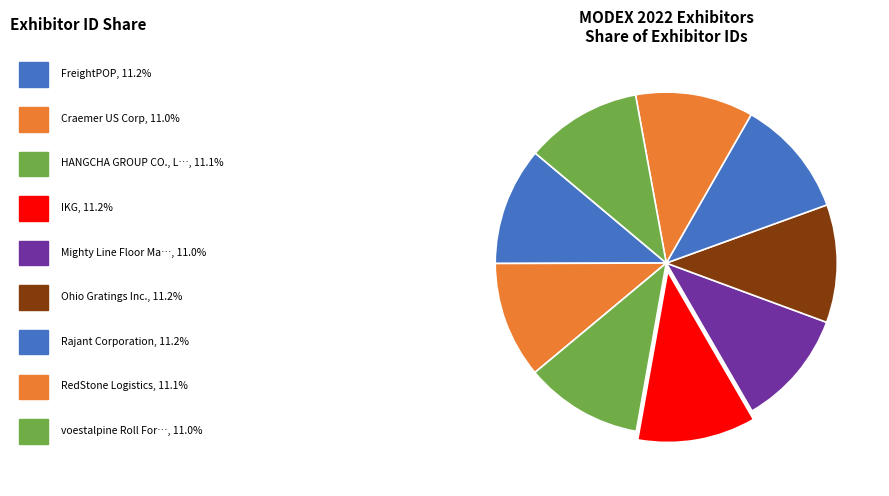

Rank the categories by value from highest to lowest.

Rajant Corporation, IKG, Ohio Gratings Inc., FreightPOP, RedStone Logistics, HANGCHA GROUP CO., LTD., Craemer US Corp, voestalpine Roll Forming, Mighty Line Floor Marking